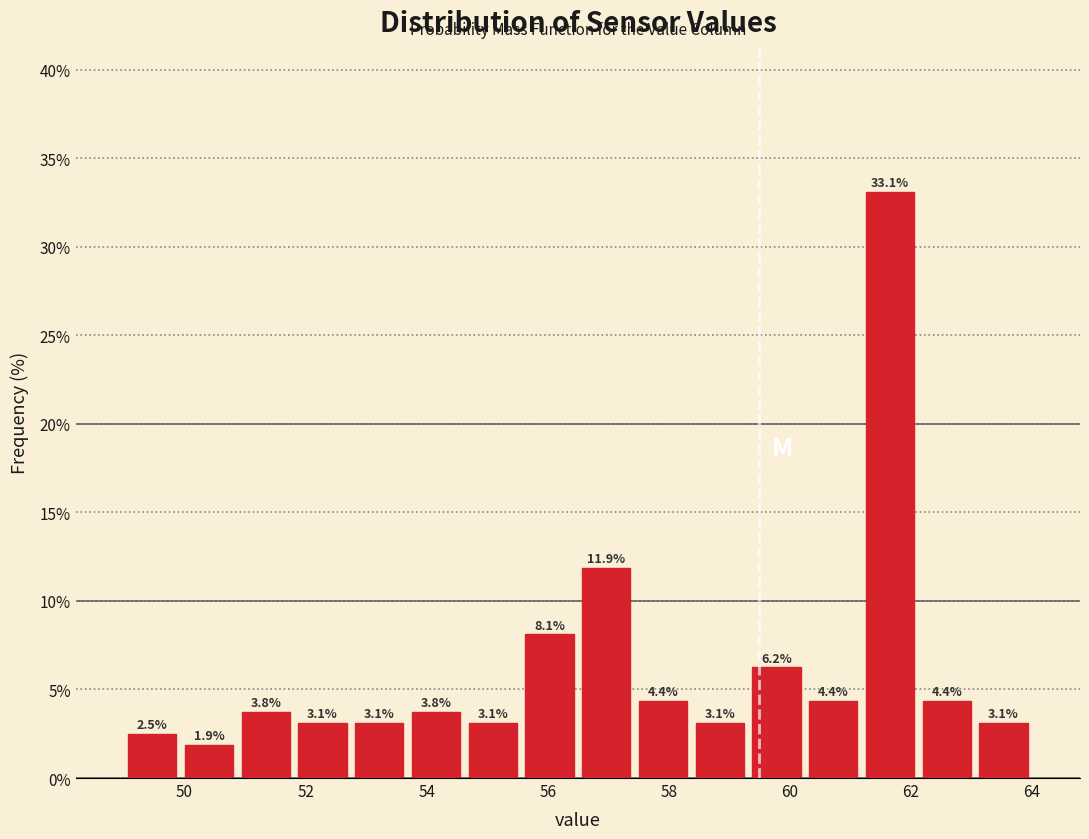

Reading left to right, transcribe this chart: for each bar, give the range it covers on the x-axis and its height. The bar edges are not printed on the chart, so give them approximately, as read against the axis.

49.0 to 50.0: 2.5
50.0 to 50.8: 1.9
50.8 to 51.8: 3.8
51.8 to 52.8: 3.1
52.8 to 53.6: 3.1
53.6 to 54.6: 3.8
54.6 to 55.6: 3.1
55.6 to 56.6: 8.1
56.6 to 57.4: 11.9
57.4 to 58.4: 4.4
58.4 to 59.4: 3.1
59.4 to 60.2: 6.2
60.2 to 61.2: 4.4
61.2 to 62.2: 33.1
62.2 to 63.0: 4.4
63.0 to 64.0: 3.1